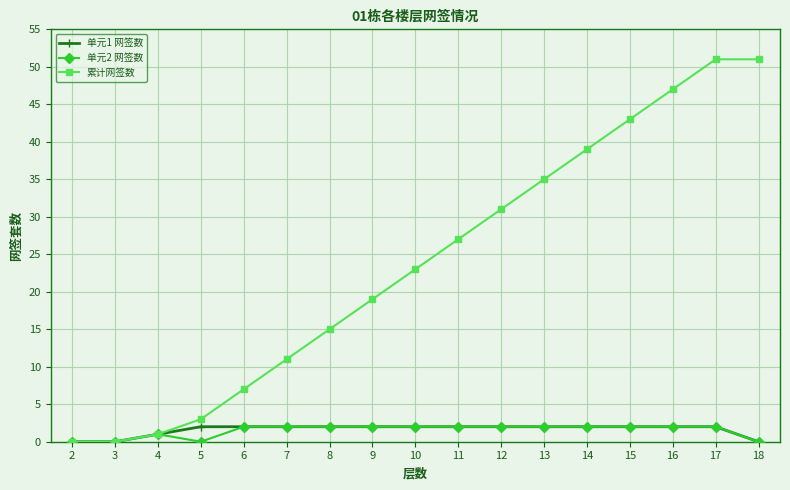

How many lines are shown in the chart?

3